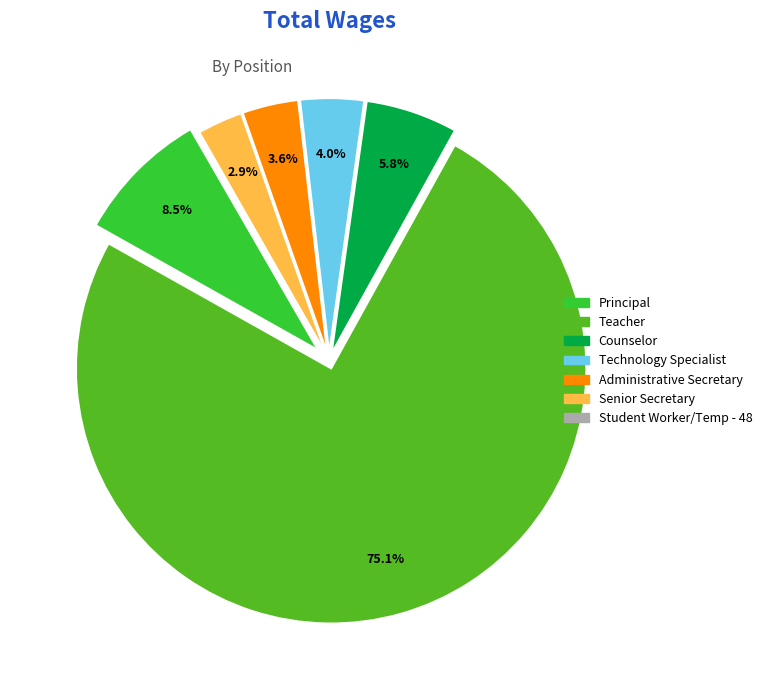

Approximately how many times larger is the value at Teacher compared to Principal?

8.8